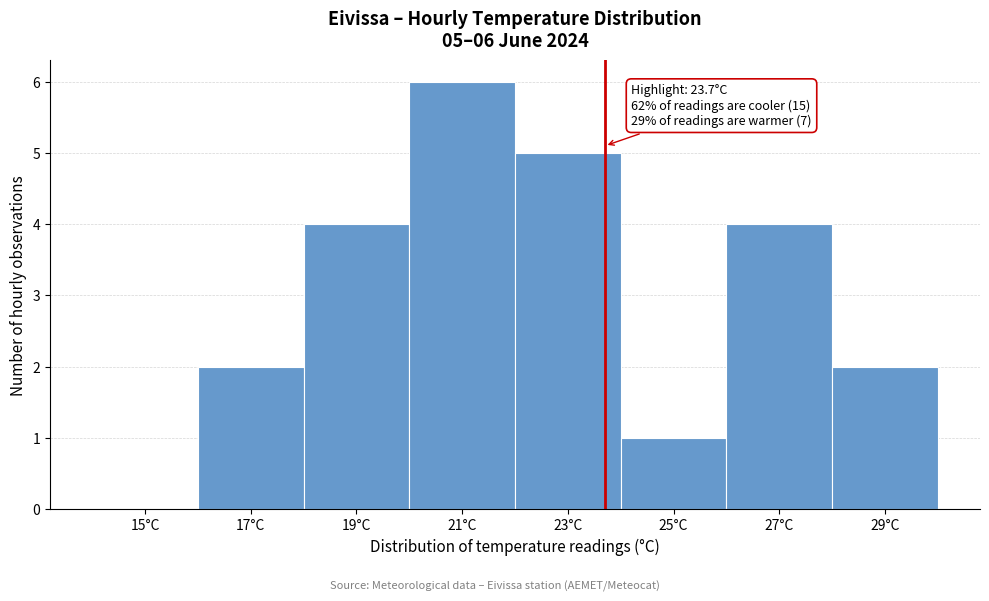

Over which range of the x-axis is the bar tallest?

20 to 22